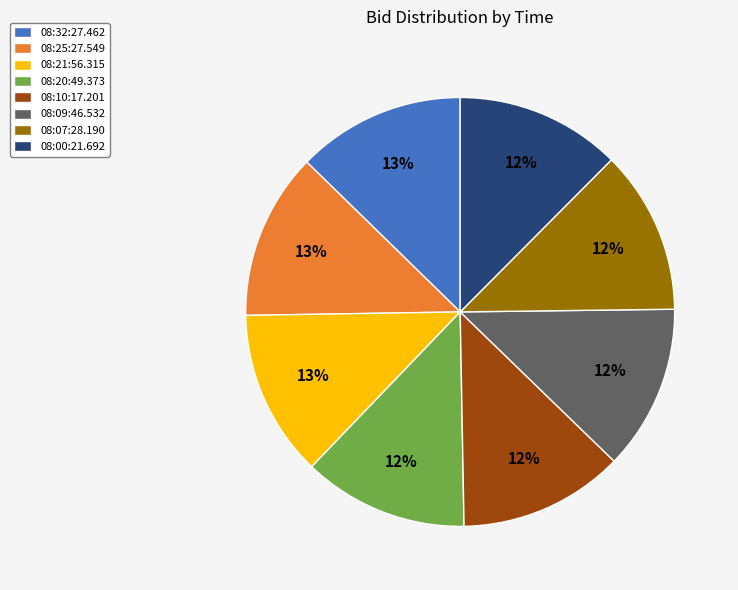

Is it true that 08:25:27.549 is 13% of the pie?

True